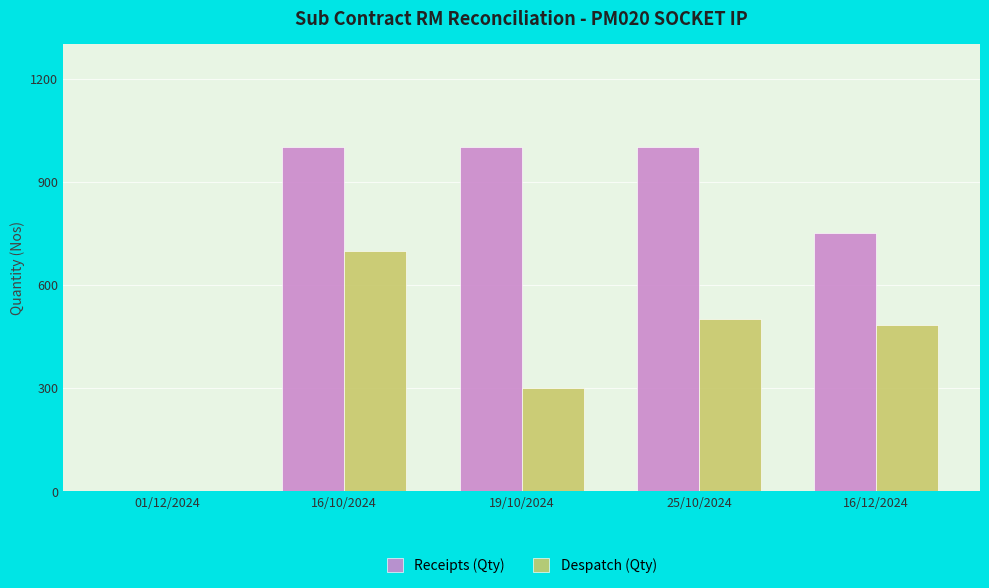

The value of Despatch (Qty) at 25/10/2024 is 852. True or false?

False